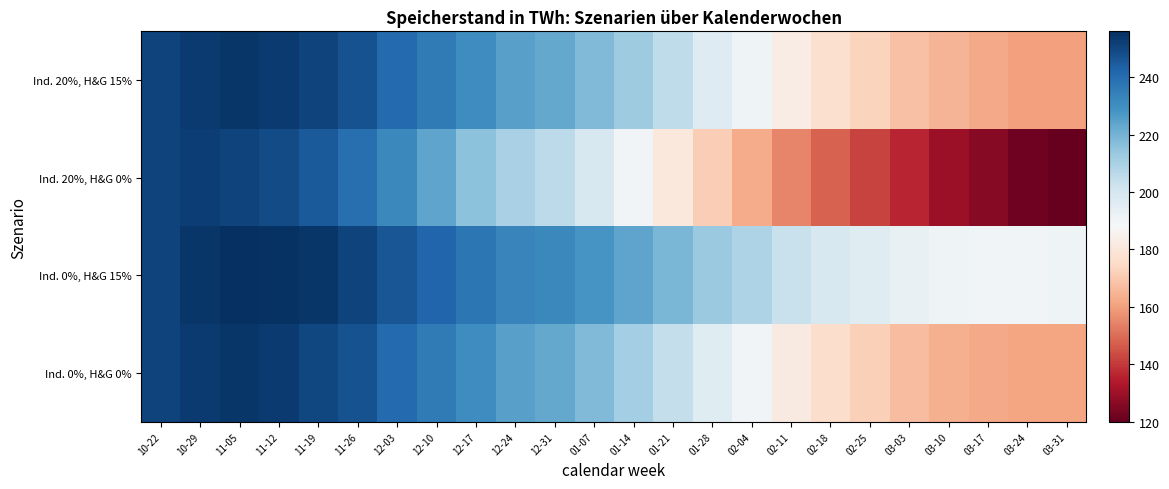

Reading left to right, transcribe all the data shown in this chart.

Ind. 20%, H&G 15%: 10-22=251	10-29=253	11-05=254	11-12=253	11-19=251	11-26=247	12-03=241	12-10=236	12-17=230	12-24=225	12-31=223	01-07=218	01-14=212	01-21=205	01-28=197	02-04=191	02-11=183	02-18=177	02-25=173	03-03=168	03-10=165	03-17=162	03-24=160	03-31=160
Ind. 20%, H&G 0%: 10-22=251	10-29=252	11-05=251	11-12=249	11-19=245	11-26=239	12-03=232	12-10=224	12-17=216	12-24=210	12-31=206	01-07=199	01-14=190	01-21=181	01-28=171	02-04=163	02-11=155	02-18=148	02-25=142	03-03=136	03-10=130	03-17=126	03-24=122	03-31=120
Ind. 0%, H&G 15%: 10-22=251	10-29=254	11-05=256	11-12=255	11-19=254	11-26=251	12-03=246	12-10=242	12-17=237	12-24=233	12-31=232	01-07=228	01-14=224	01-21=219	01-28=213	02-04=209	02-11=203	02-18=199	02-25=196	03-03=193	03-10=191	03-17=190	03-24=190	03-31=191
Ind. 0%, H&G 0%: 10-22=251	10-29=253	11-05=254	11-12=253	11-19=250	11-26=247	12-03=241	12-10=236	12-17=230	12-24=225	12-31=223	01-07=218	01-14=211	01-21=204	01-28=196	02-04=190	02-11=182	02-18=176	02-25=172	03-03=167	03-10=164	03-17=162	03-24=161	03-31=161